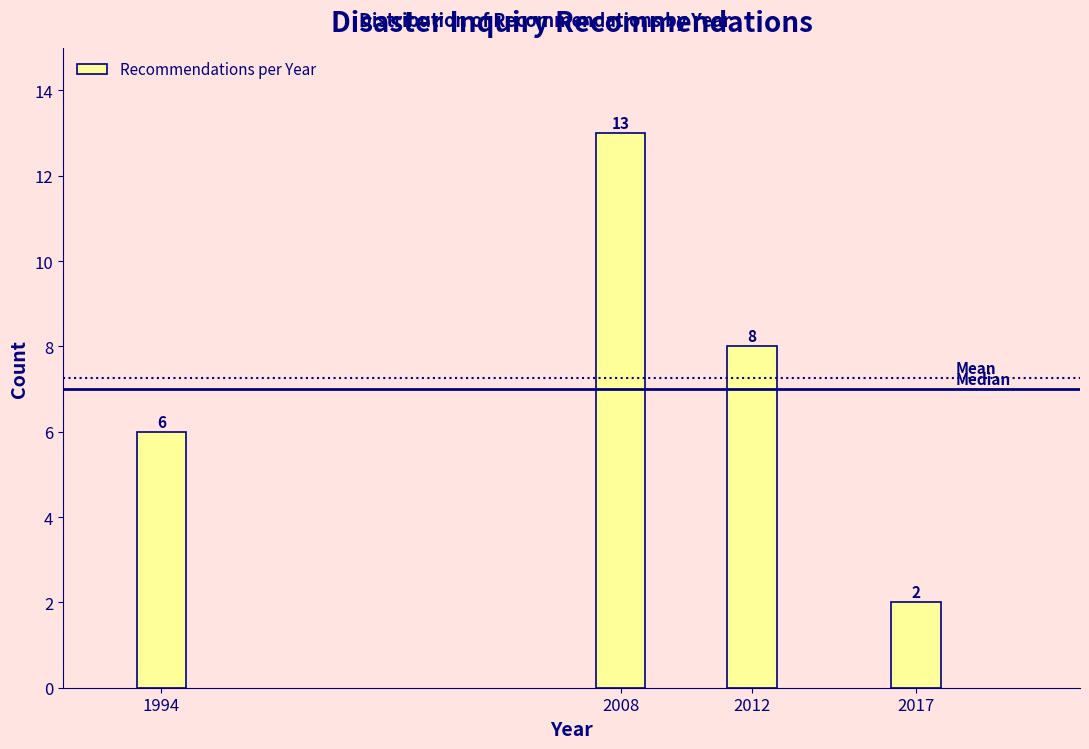

Reading left to right, transcribe all the data shown in this chart.

1994=6	2008=13	2012=8	2017=2